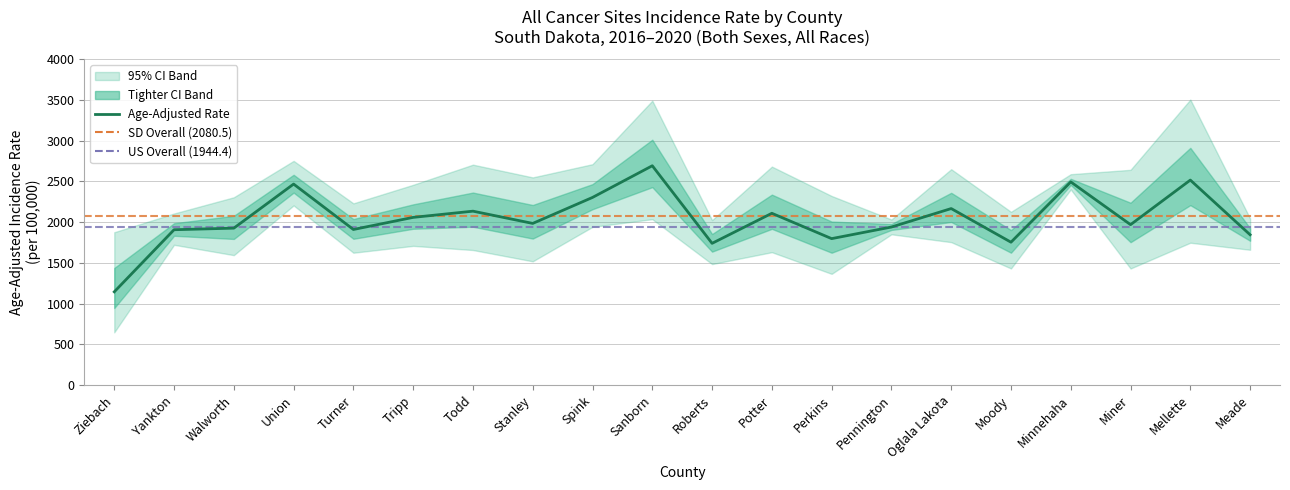

What position from the right is Spink?

12